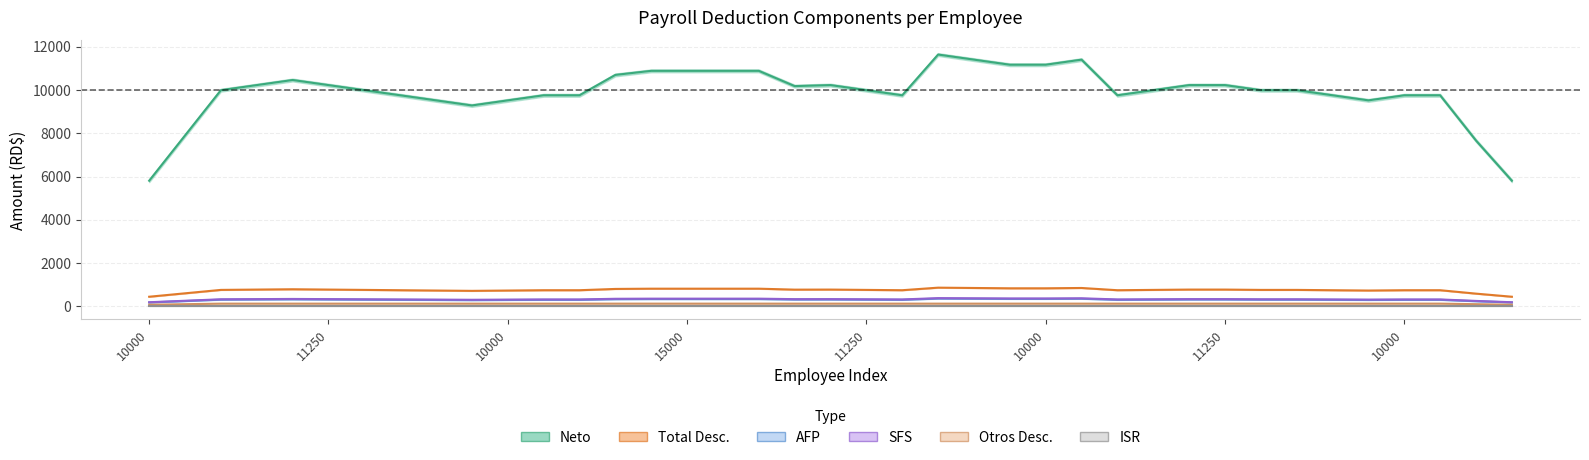

Does the chart display data point markers on the line(s)?

No